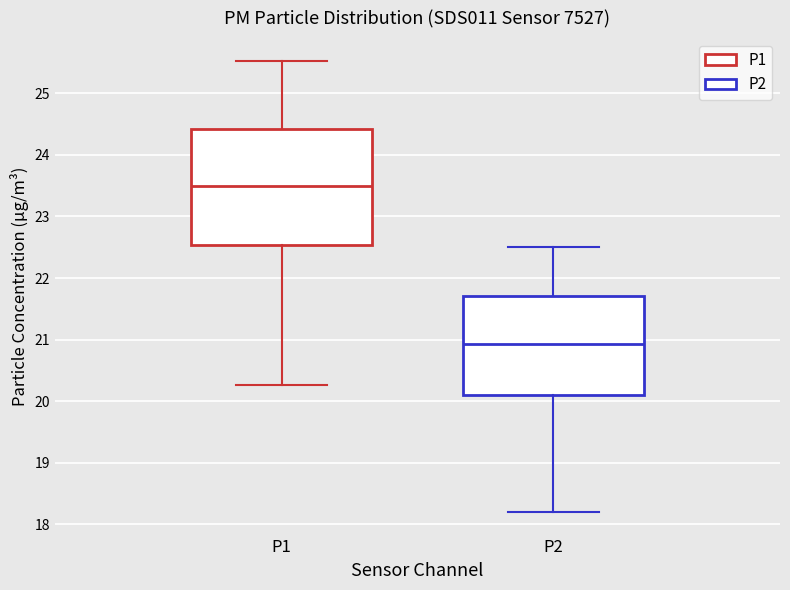

Where does the median line of the box for P1 sit on the y-axis? The values are not printed on the chart, so give them approximately, as read against the axis.

23.5